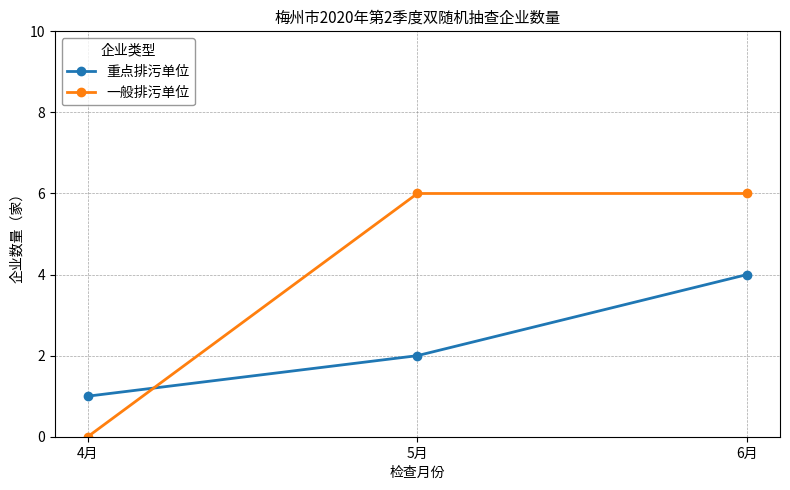

How many lines are shown in the chart?

2